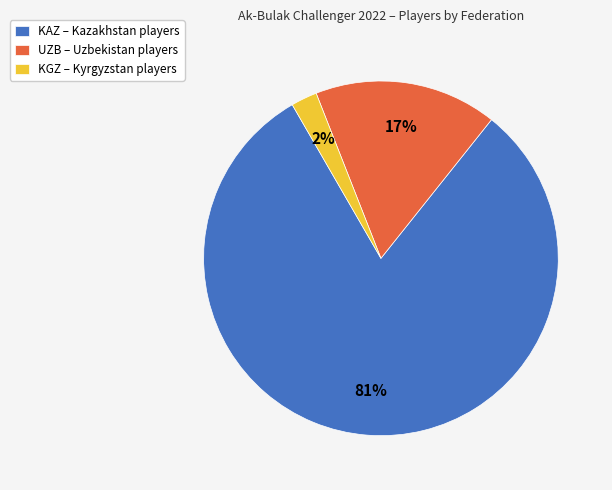

What is the smallest slice in the pie chart?

KGZ